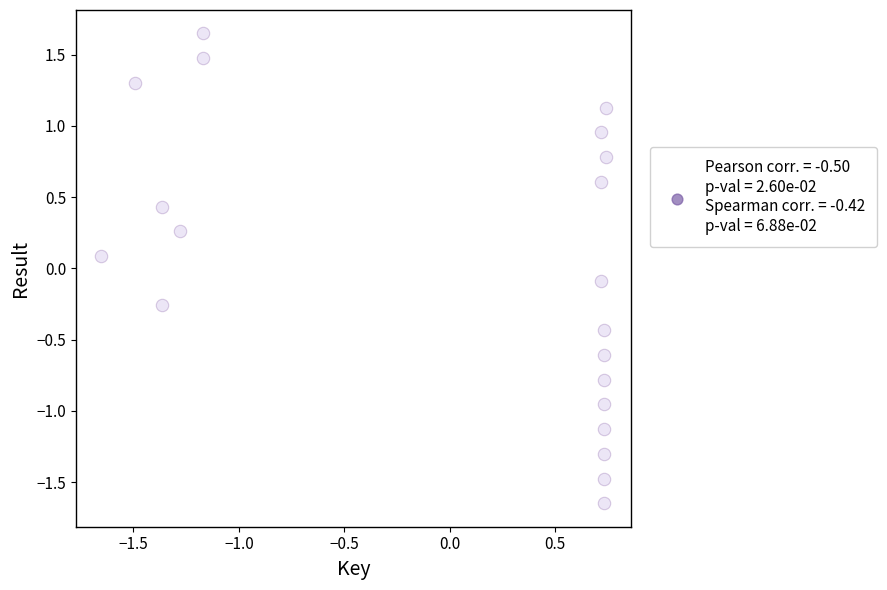

What is the range of Y values (max minus min)?

3.3